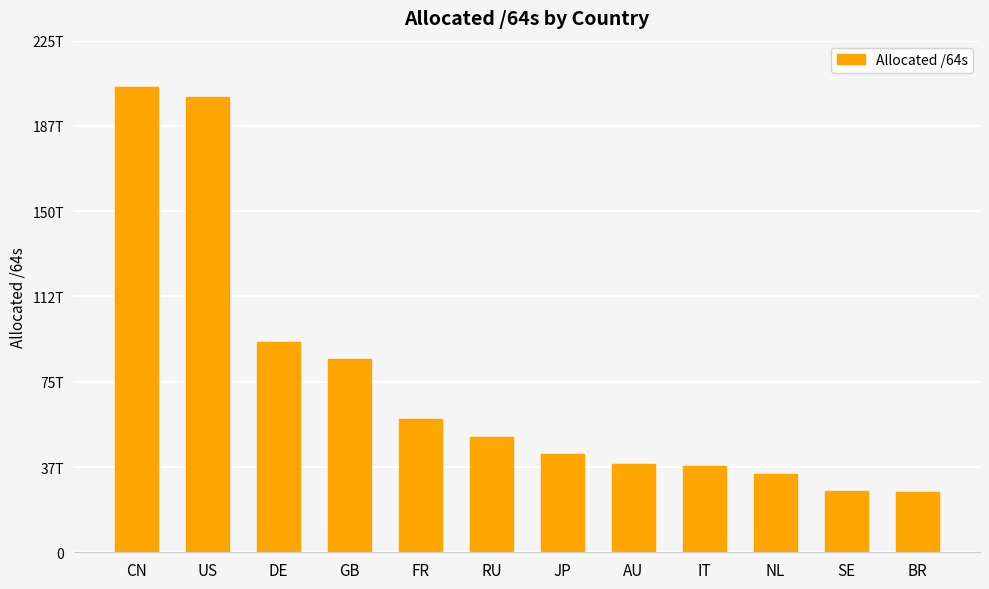

What is the maximum value shown in the chart?

204199928397824